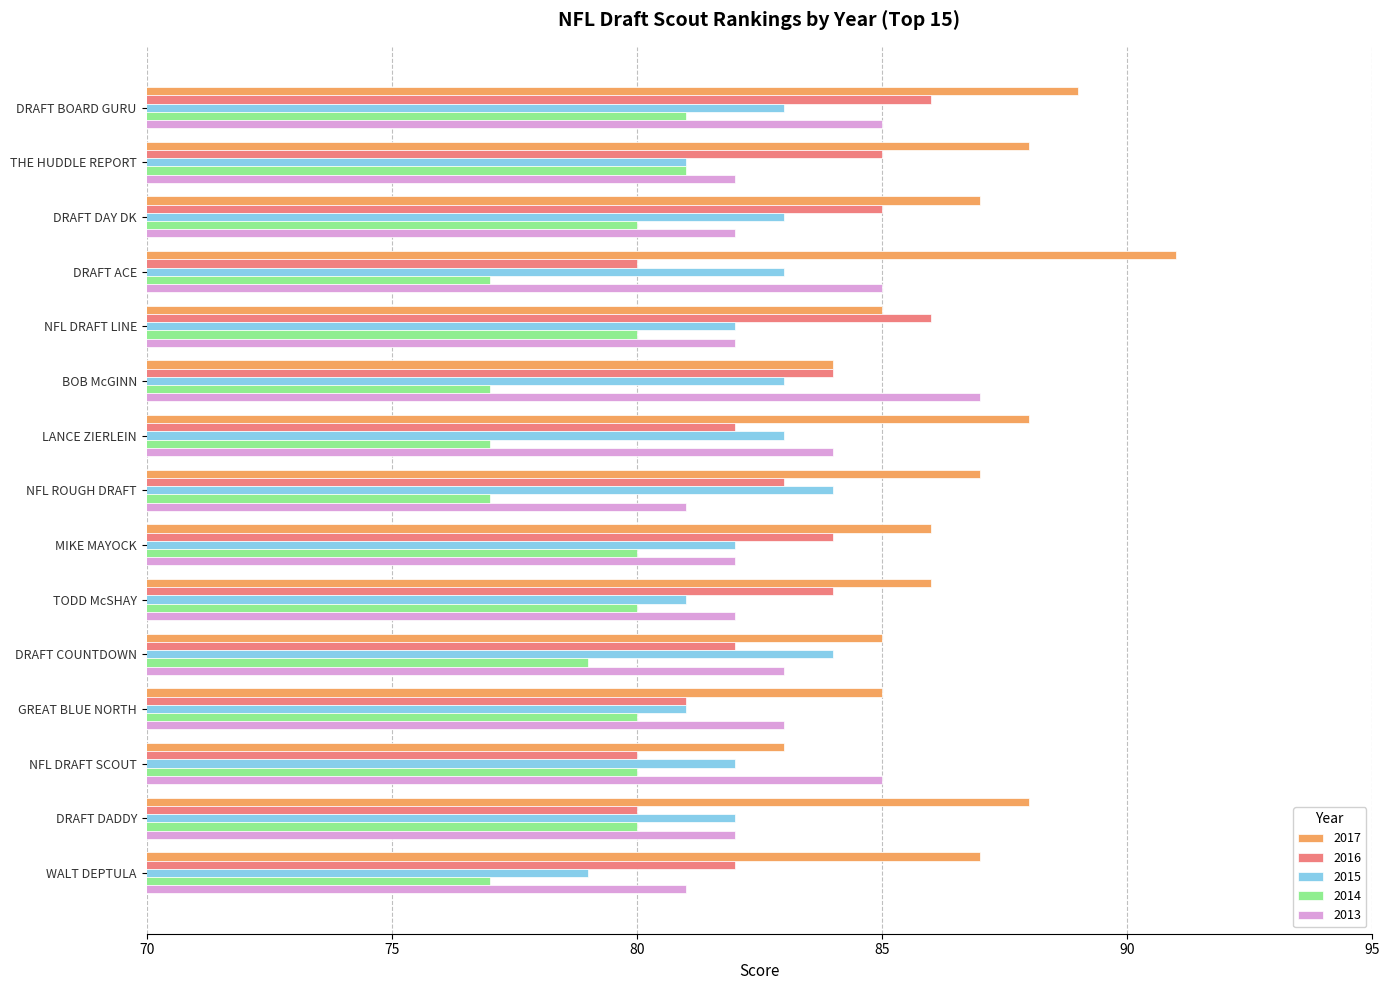

Which series has the largest total across all categories?

2017